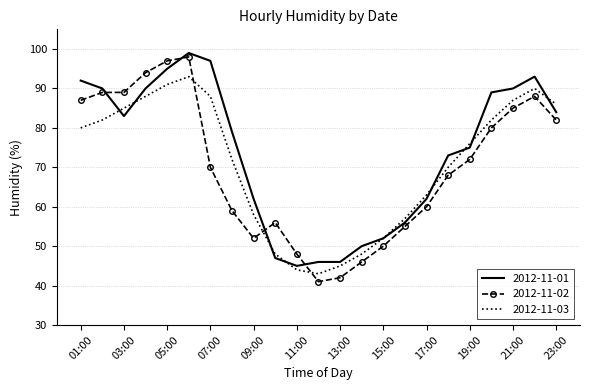

True or false: 2012-11-02 and 2012-11-03 cross at least once.

True